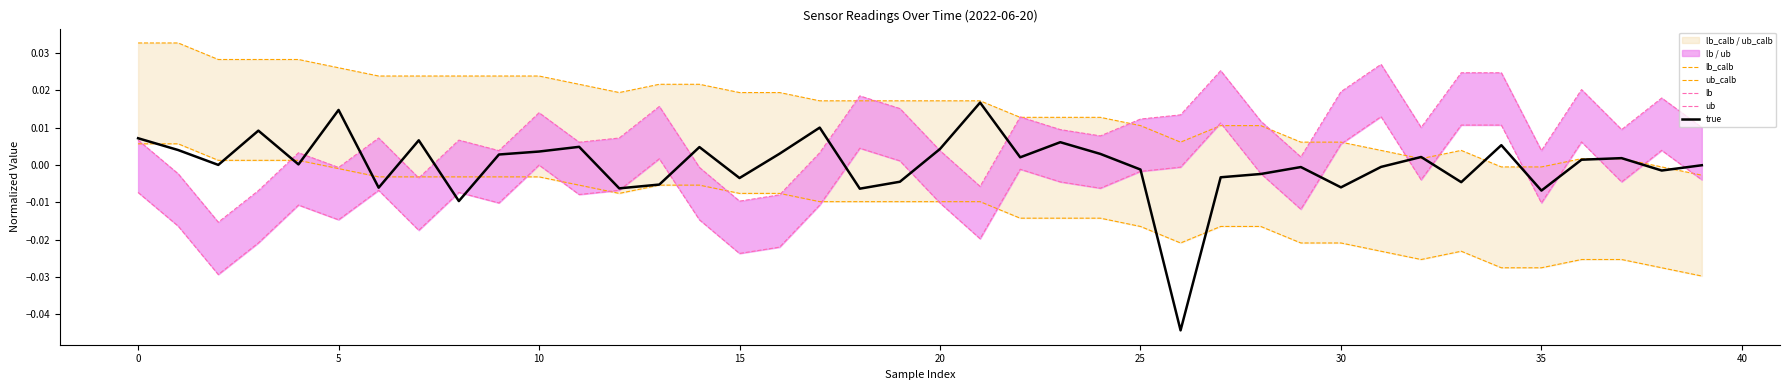

The value of ub_calb at 38 is -0.0. True or false?

True